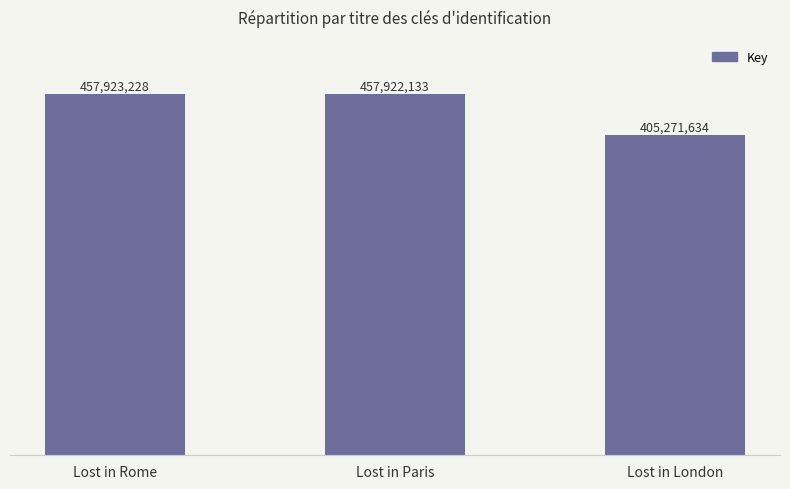

What is the average value?

440372332